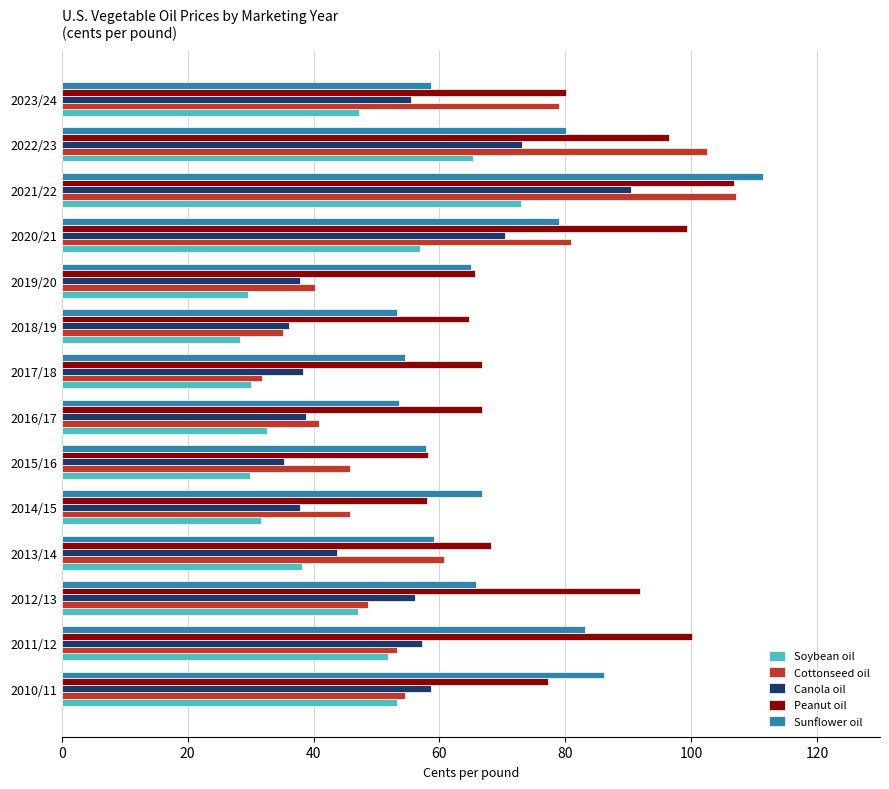

What is the sum of all Sunflower oil values?

974.4